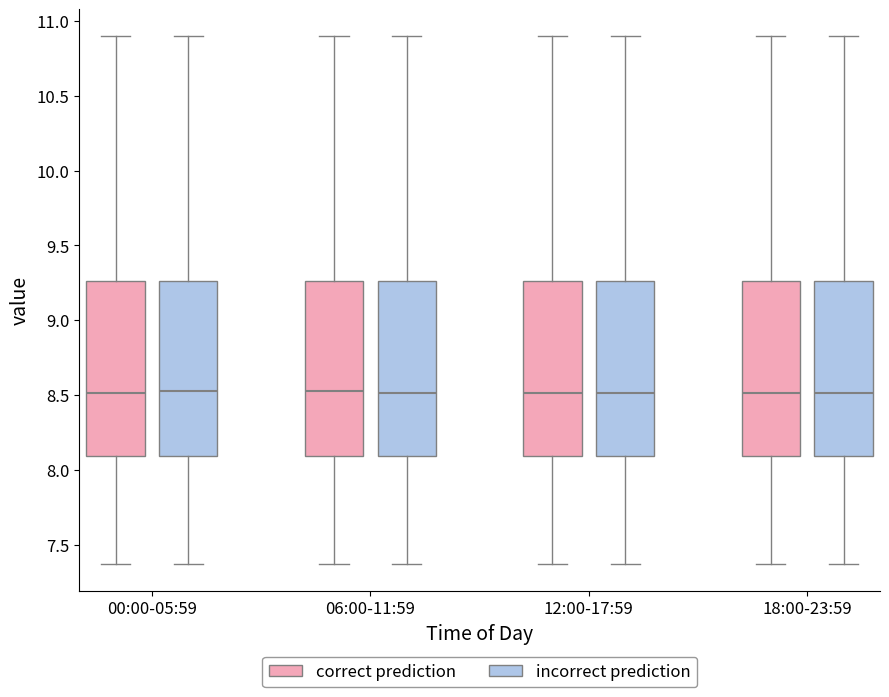

Where does the lower whisker of the box for 18:00-23:59 (incorrect prediction) end on the y-axis? The values are not printed on the chart, so give them approximately, as read against the axis.

7.35